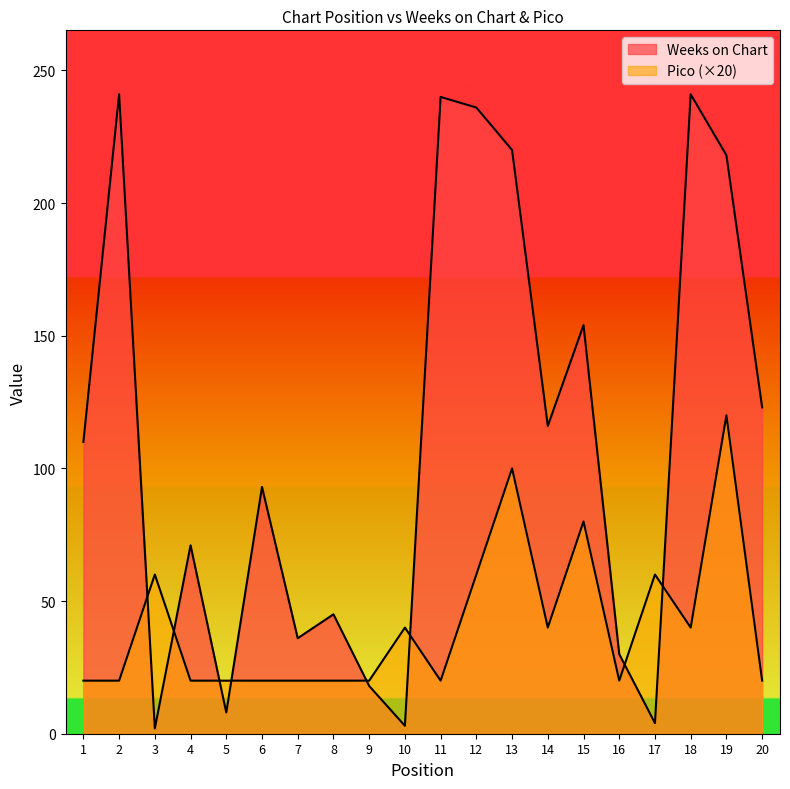

At 13, list the series in order from smallest to largest.

Pico, Weeks on Chart